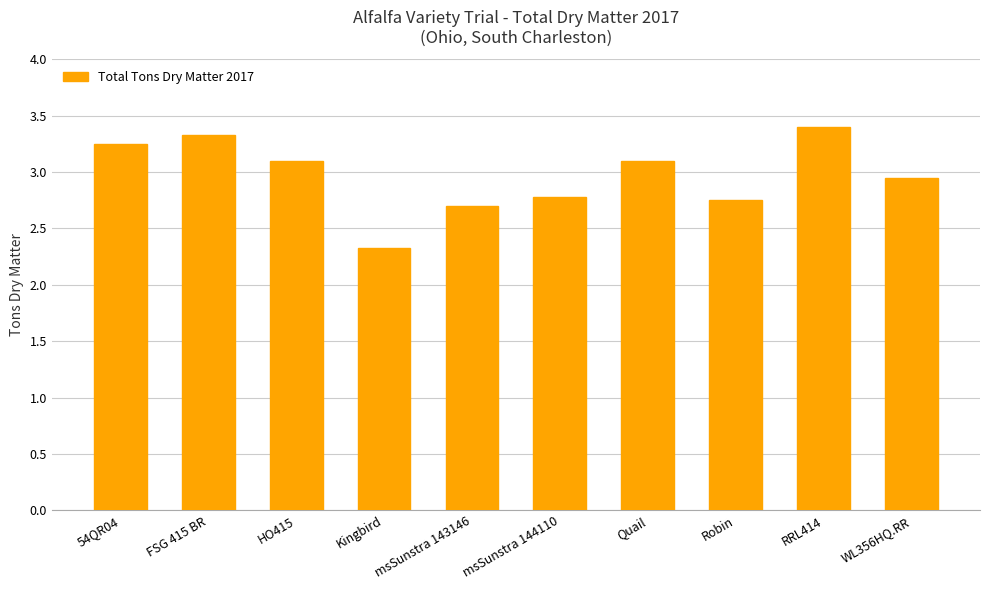

The value at FSG 415 BR is 1.7. True or false?

False